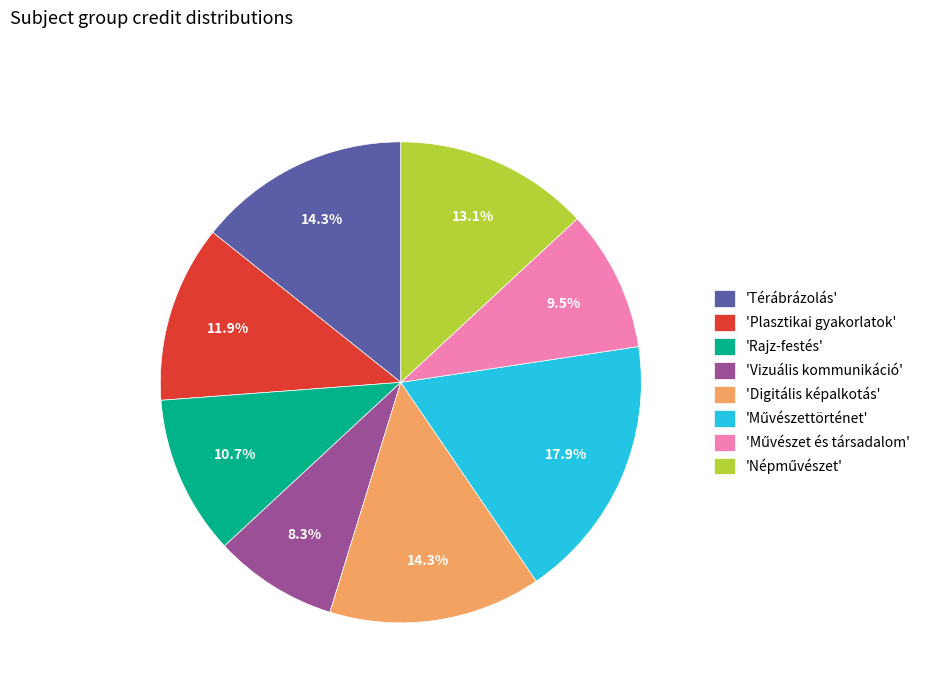

What portion of the pie excludes 'Rajz-festés'?

89.3%